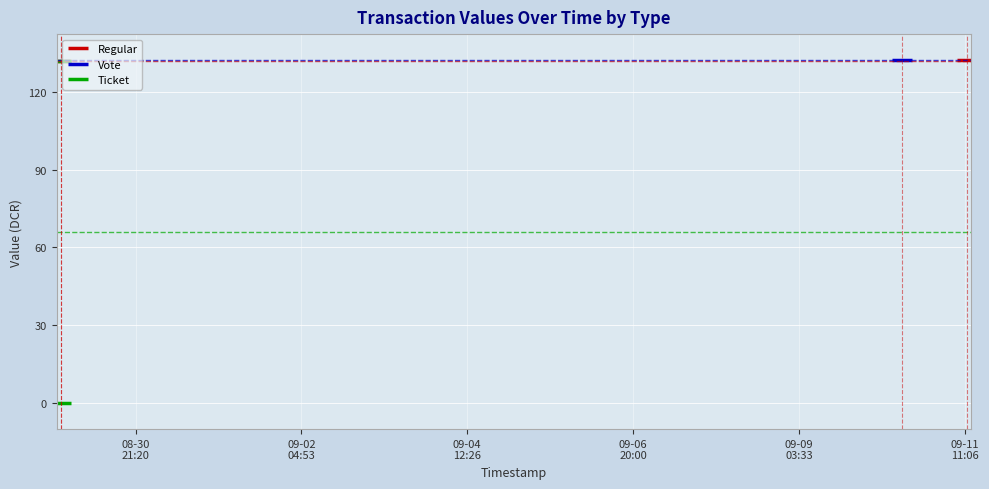

Is the value of Ticket at 08-28
13:46 greater than the value of Regular at 08-30
21:20?

No